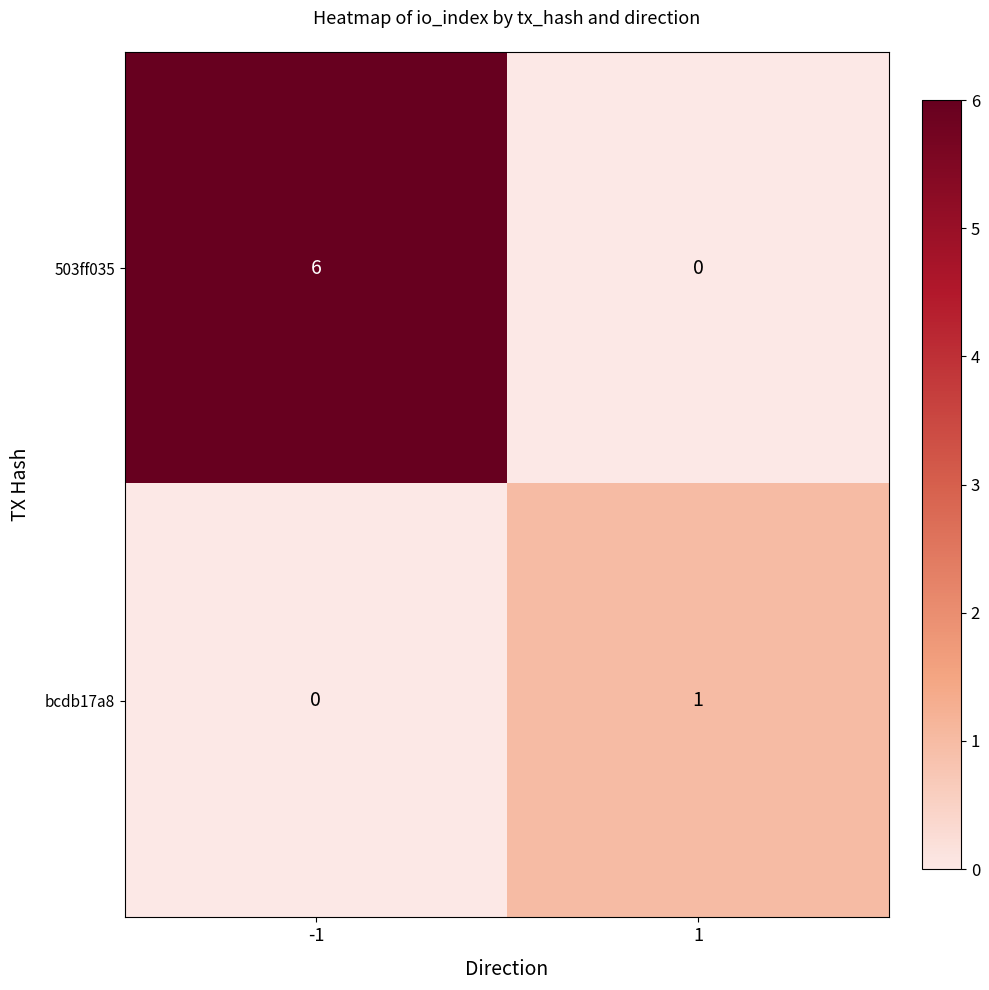

At how many categories does at least one series exceed 0?

2